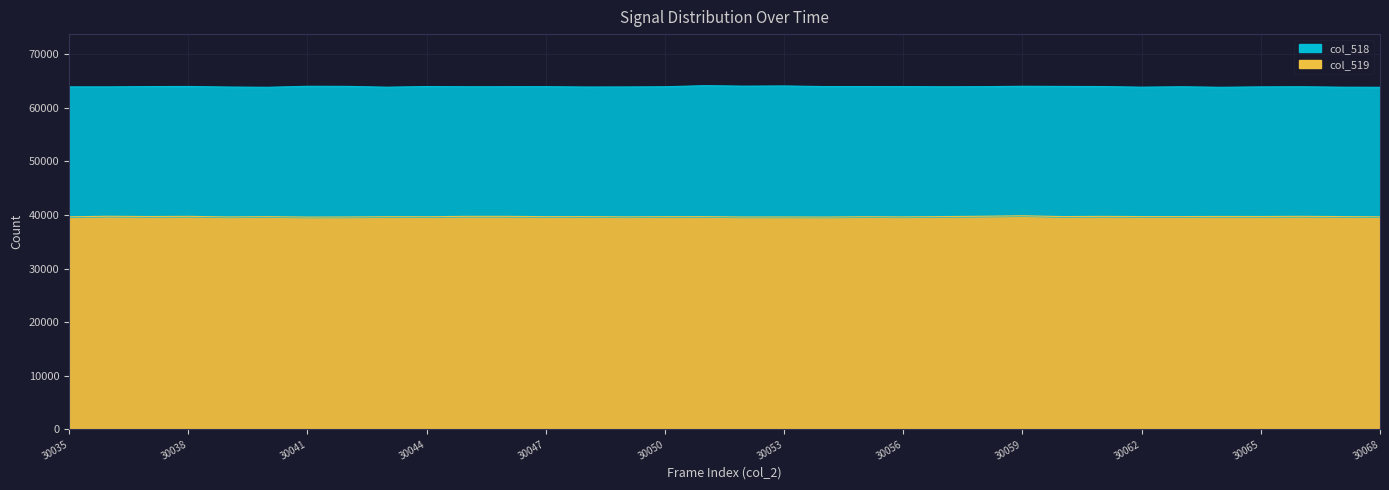

Reading left to right, extract all data points from this chart.

30035=39665	30036=39768	30037=39715	30038=39751	30039=39642	30040=39695	30041=39616	30042=39630	30043=39685	30044=39675	30045=39750	30046=39750	30047=39691	30048=39702	30049=39654	30050=39689	30051=39695	30052=39632	30053=39635	30054=39620	30055=39680	30056=39649	30057=39705	30058=39769	30059=39859	30060=39707	30061=39742	30062=39708	30063=39709	30064=39729	30065=39720	30066=39753	30067=39708	30068=39660